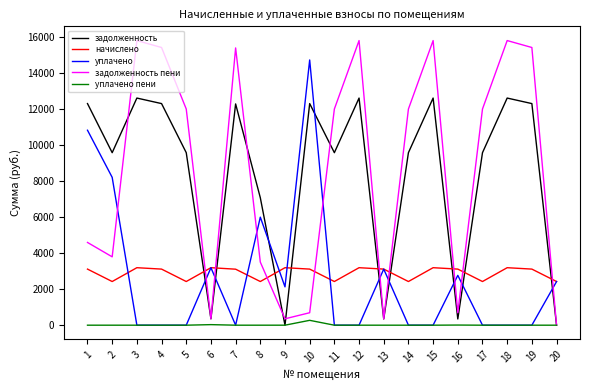

What is the difference between the maximum and second lowest values in the задолженность пени series?

15459.8